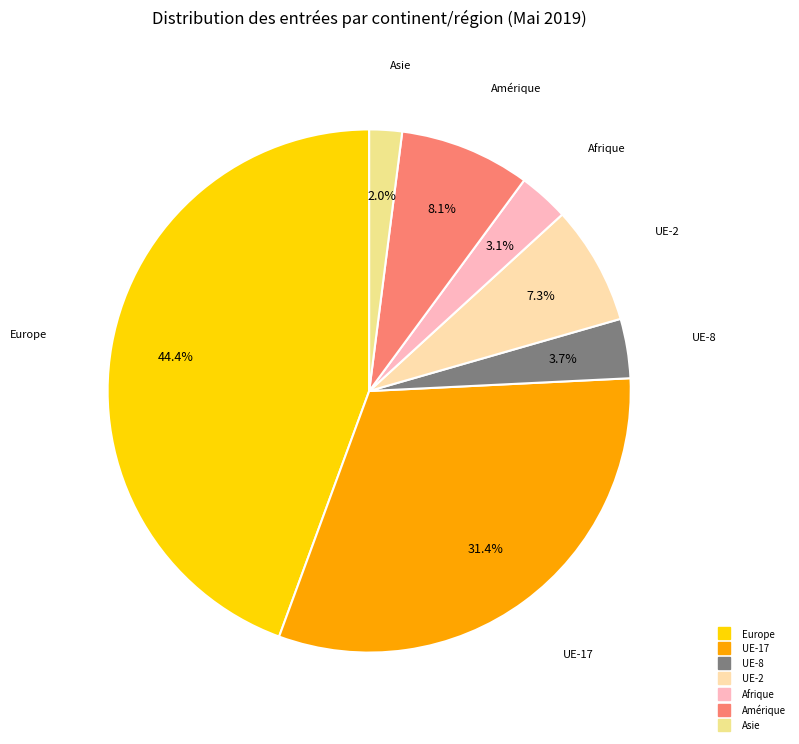

What is the ratio of the value at Afrique to the value at UE-2?

0.4